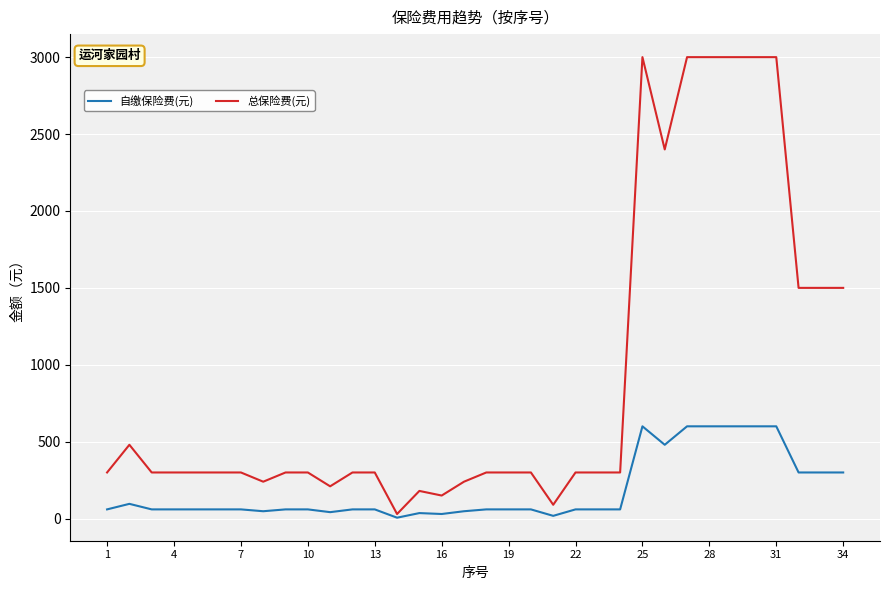

Which series has the largest total across all categories?

总保险费(元)